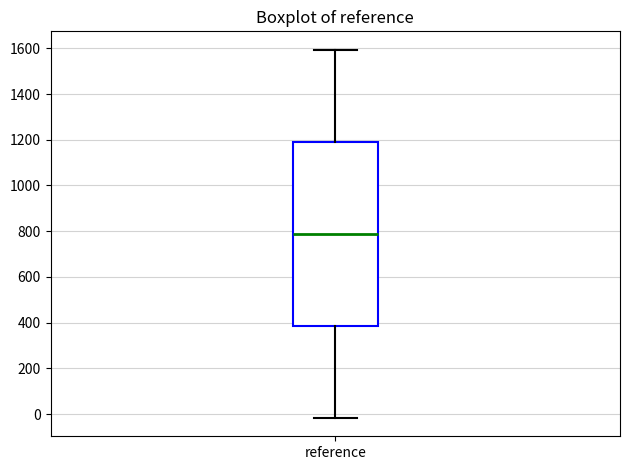

Read this box plot against the y-axis: the position of the median line, the range covered by the box, and the ends of both whiskers. The values are not printed on the chart, so give them approximately, as read against the axis.

median 780, box 380 to 1180, whiskers -20 to 1600